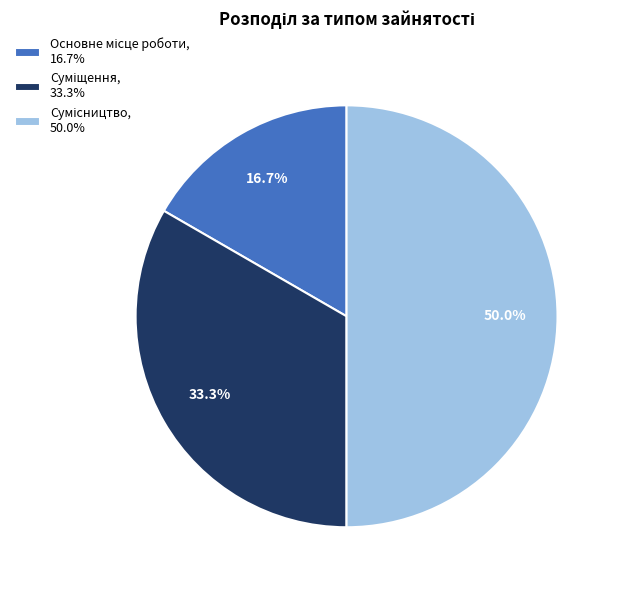

Which slice is the largest?

Сумісництво